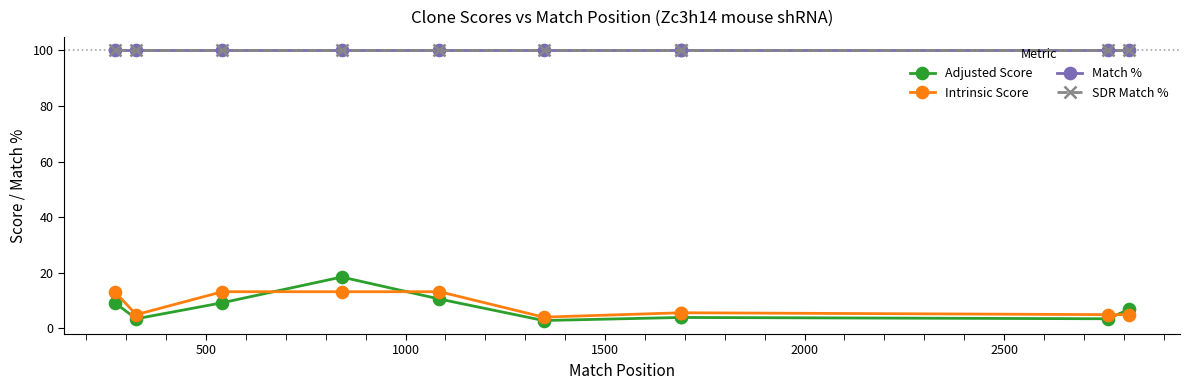

What are all the series names shown in the legend?

Adjusted Score, Intrinsic Score, Match %, SDR Match %